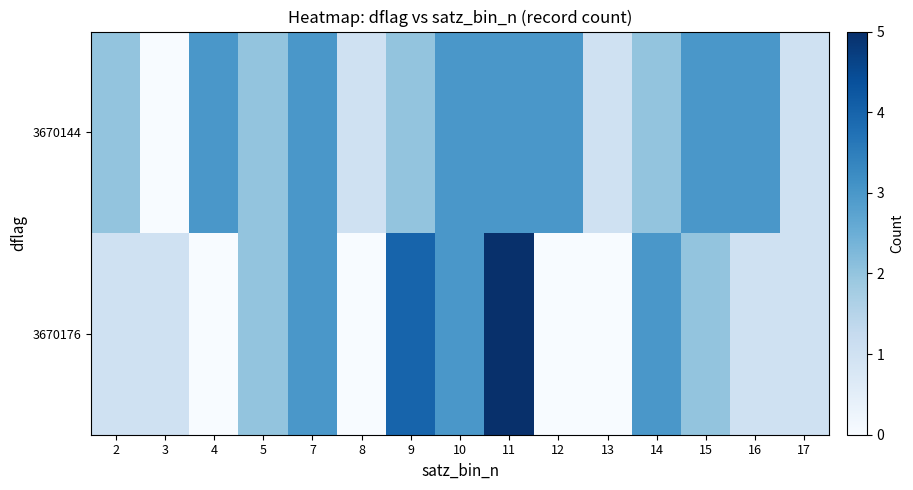

At 2, list the series in order from smallest to largest.

3670176, 3670144